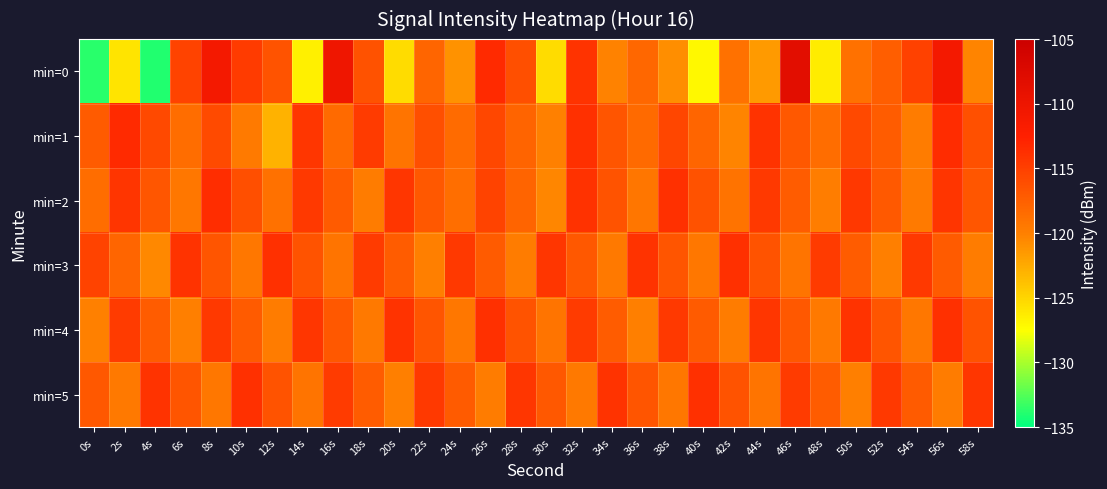

At 12s, list the series in order from smallest to largest.

min=1, min=4, min=2, min=0, min=5, min=3